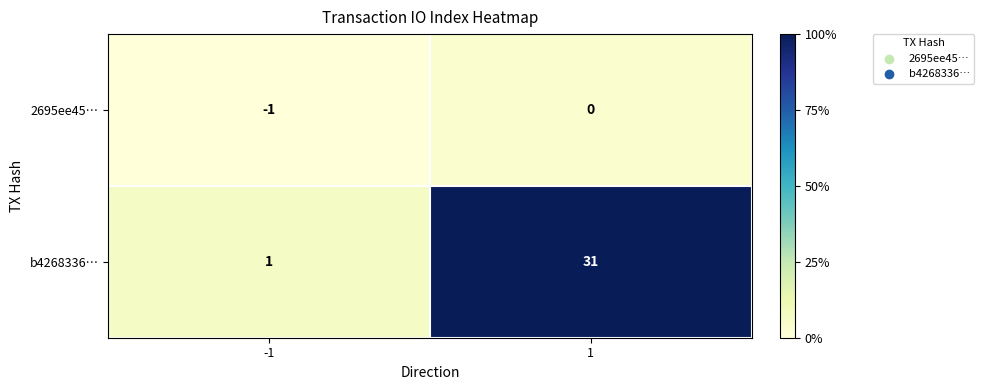

What value does the b4268336… series have at 1?

31